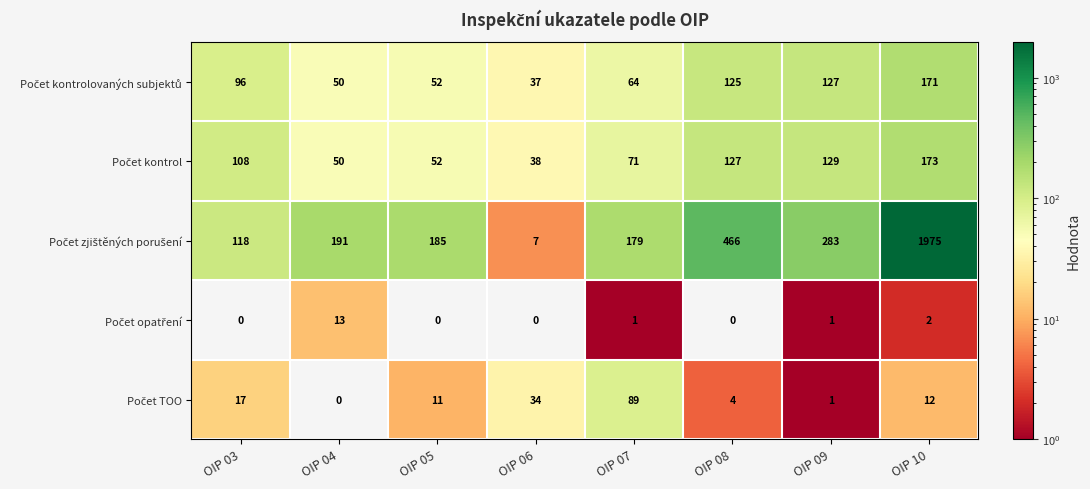

Which label corresponds to the largest value in the chart?

OIP 10